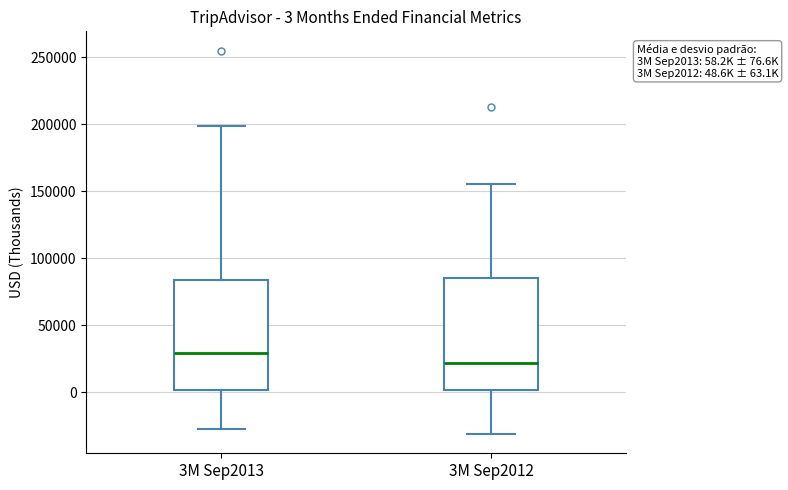

Which box's median line is the lowest?

3M Sep2012